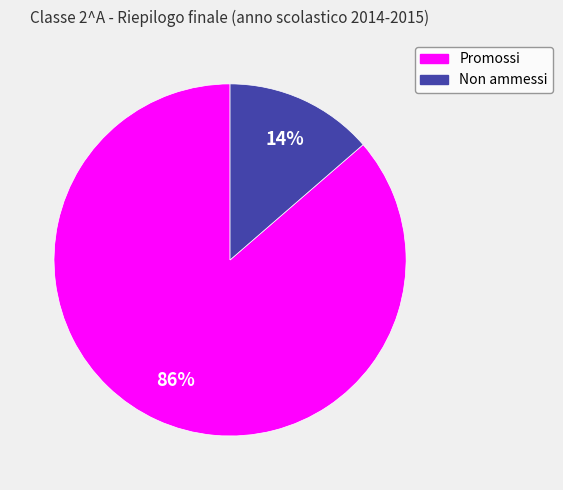

What is the smallest slice in the pie chart?

Non ammessi